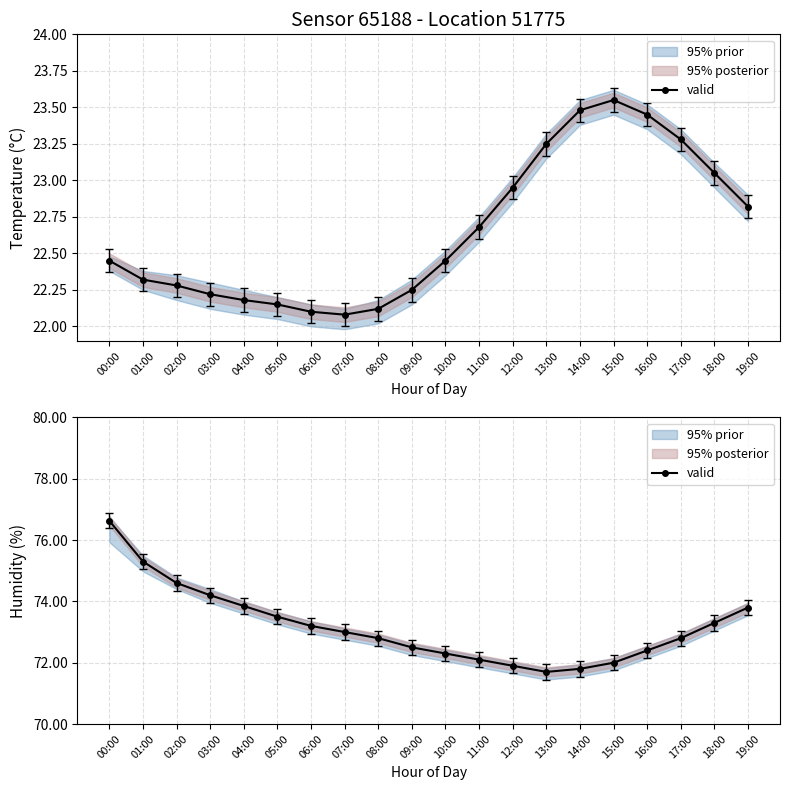

Between 02:00 and 04:00, which is larger?

02:00